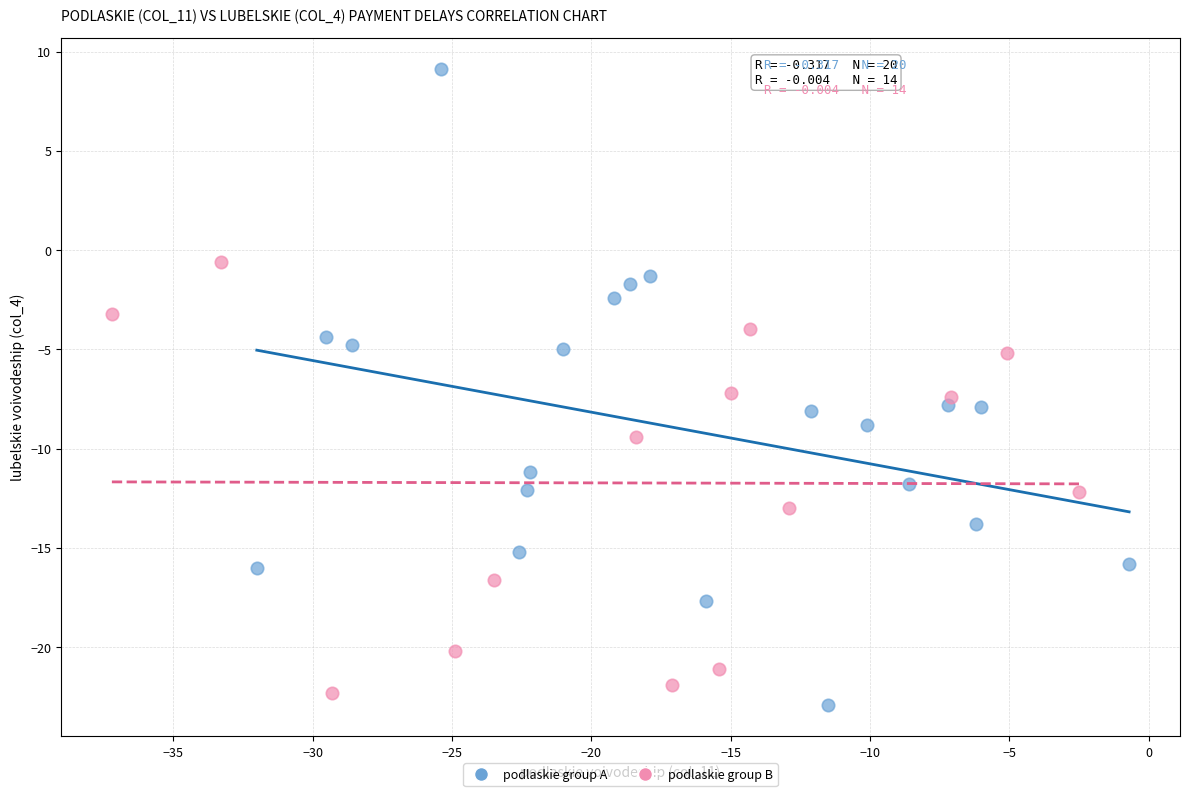

Which series has the widest spread of Y values?

podlaskie group A